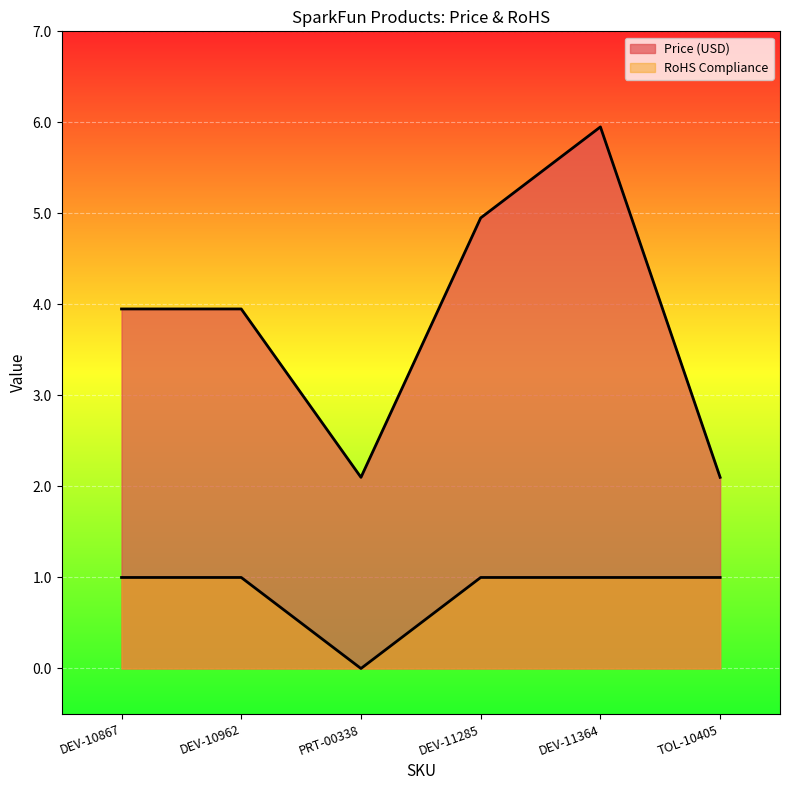

True or false: RoHS Compliance has a value of 1.5 at DEV-11364.

False